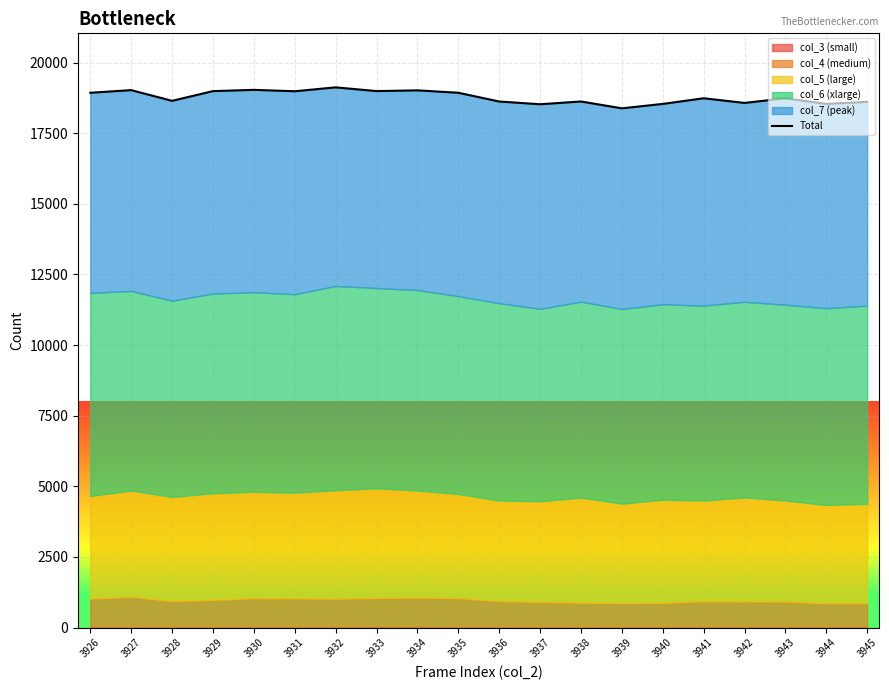

List the labels in order of value, smallest first.

3939, 3937, 3940, 3944, 3942, 3945, 3936, 3938, 3928, 3943, 3941, 3926, 3935, 3931, 3929, 3933, 3934, 3927, 3930, 3932